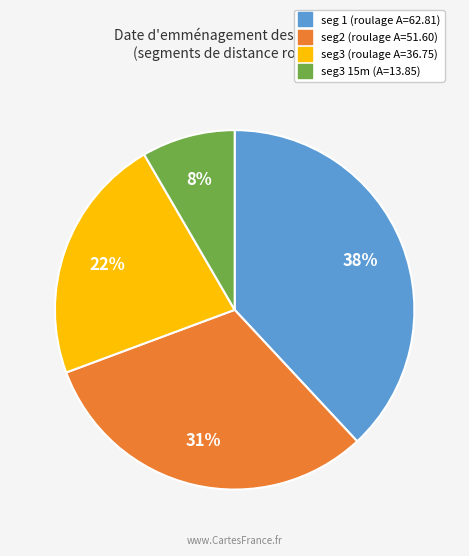

Is there a majority slice in this chart?

No